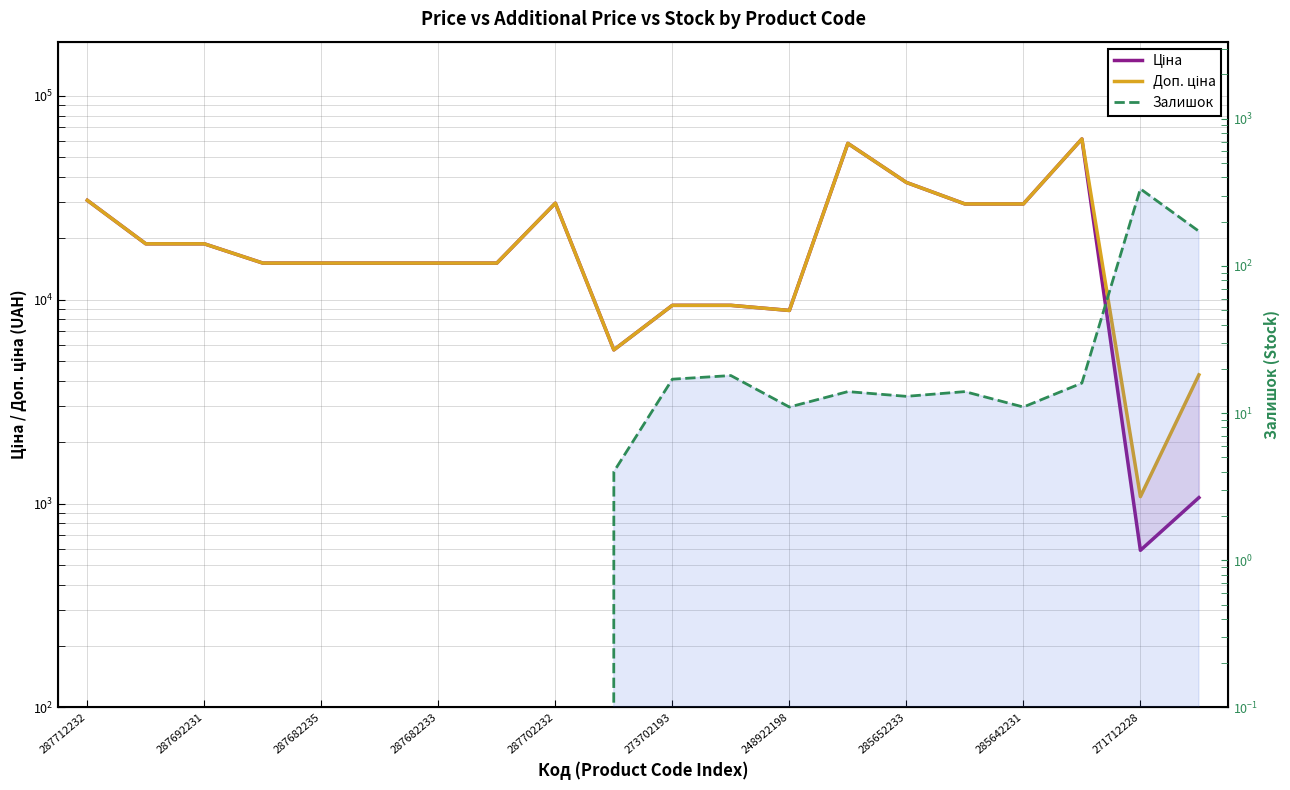

The value of Доп. ціна at 248922198 is 5157.0. True or false?

False